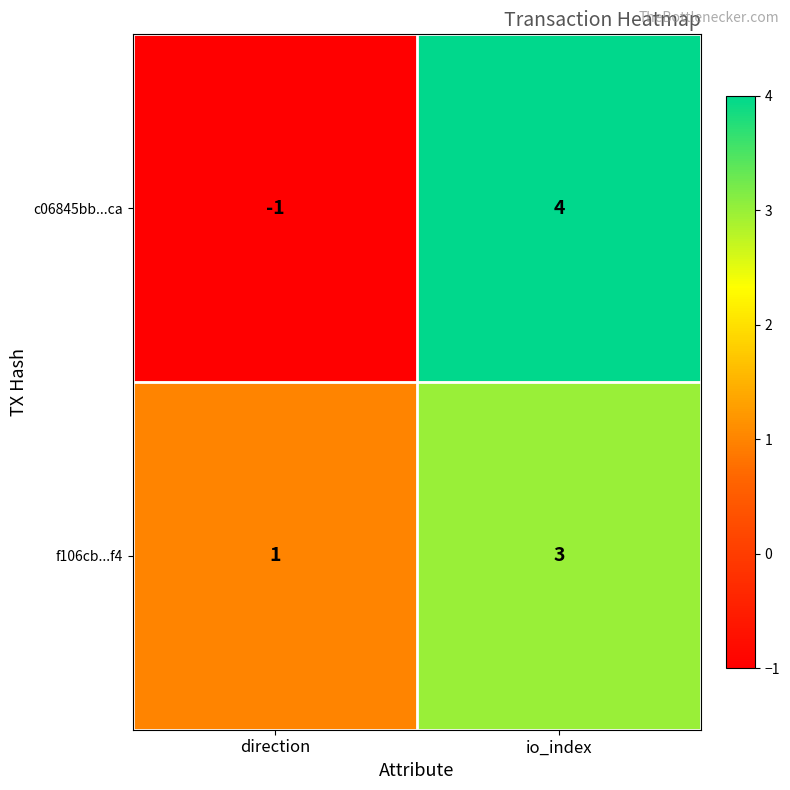

Reading right to left, list all the values displayed in this chart.

c06845bb...ca: io_index=4	direction=-1
f106cb...f4: io_index=3	direction=1